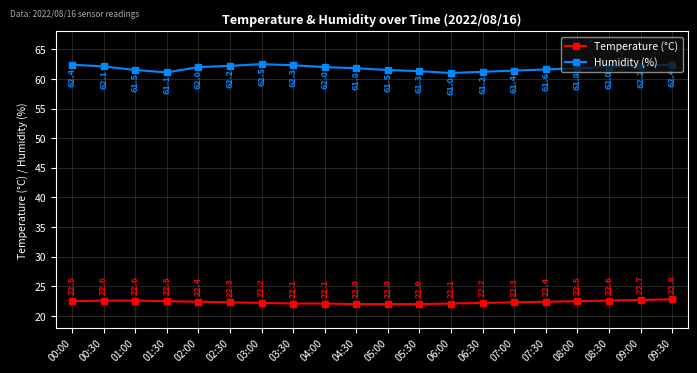

List the series in order of their peak value, lowest first.

Temperature (°C), Humidity (%)